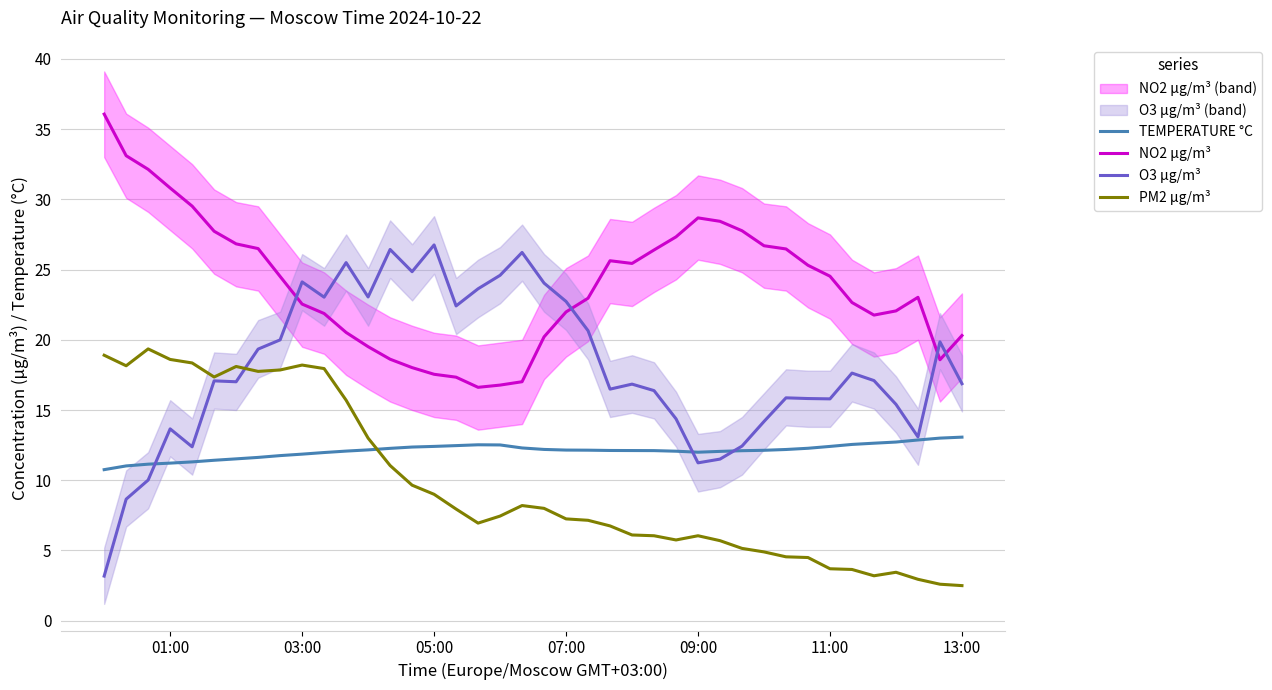

Reading left to right, list all the values displayed in this chart.

TEMPERATURE °C: 10.8	11.0	11.1	11.2	11.3	11.4	11.5	11.6	11.8	11.9	12.0	12.1	12.2	12.3	12.4	12.4	12.5	12.5	12.5	12.3	12.2	12.1	12.1	12.1	12.1	12.1	12.1	12.0	12.1	12.1	12.1	12.2	12.3	12.4	12.6	12.6	12.7	12.9	13.0	13.1
NO2 µg/m³: 36.1	33.1	32.1	30.8	29.5	27.7	26.8	26.5	24.5	22.5	21.9	20.5	19.5	18.6	18.0	17.5	17.3	16.6	16.8	17.0	20.2	22.0	23.0	25.6	25.4	26.4	27.3	28.7	28.4	27.8	26.7	26.5	25.3	24.5	22.7	21.8	22.1	23.0	18.6	20.3
O3 µg/m³: 3.2	8.7	10.0	13.7	12.4	17.1	17.0	19.3	20.0	24.1	23.0	25.5	23.0	26.4	24.8	26.8	22.4	23.6	24.6	26.2	24.0	22.7	20.6	16.5	16.8	16.4	14.4	11.2	11.5	12.4	14.2	15.9	15.8	15.8	17.6	17.1	15.4	13.1	19.9	16.9
PM2 µg/m³: 18.9	18.1	19.4	18.6	18.4	17.4	18.1	17.8	17.9	18.2	17.9	15.7	13.0	11.1	9.7	9.0	8.0	7.0	7.5	8.2	8.0	7.2	7.2	6.8	6.1	6.0	5.8	6.0	5.7	5.2	4.9	4.5	4.5	3.7	3.6	3.2	3.5	3.0	2.6	2.5